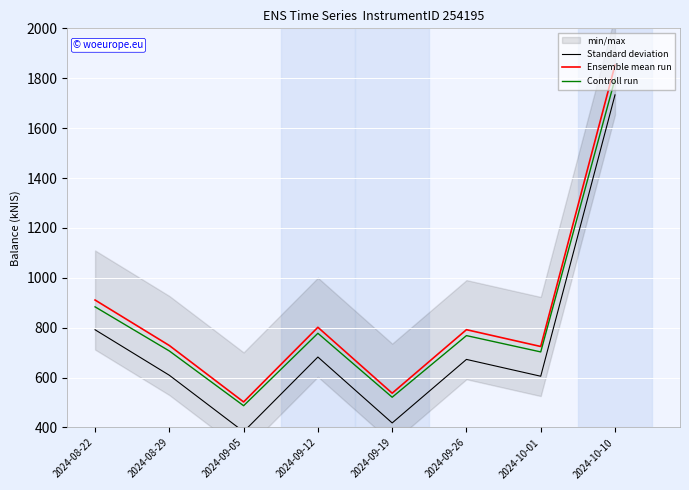

Does the chart display data point markers on the line(s)?

No